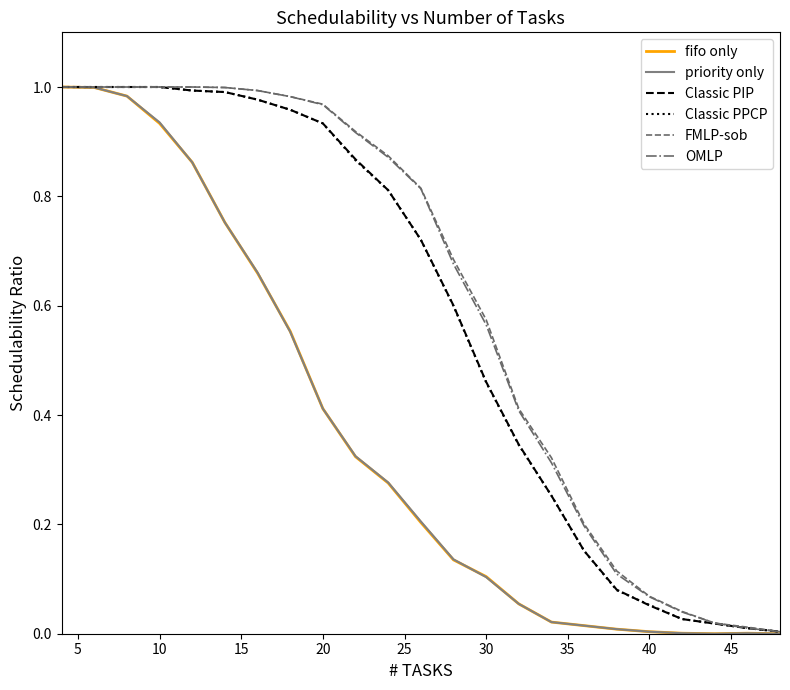

True or false: fifo only and priority only cross at least once.

True